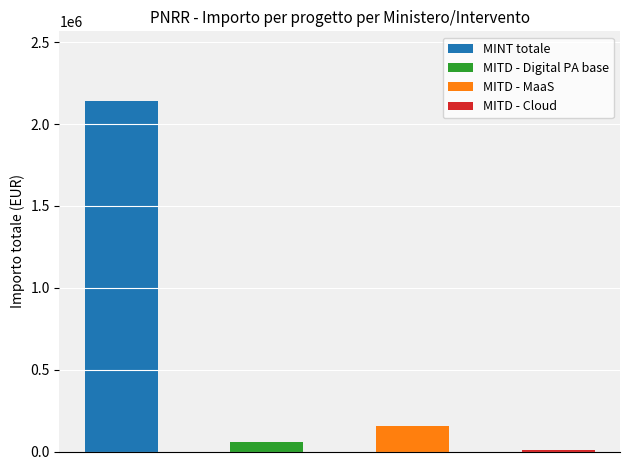

Is the value of MINT - Ministero dell interno at F45B21000000005 greater than the value of MITD - Ministero dell innovazione at F45B21000000005?

Yes